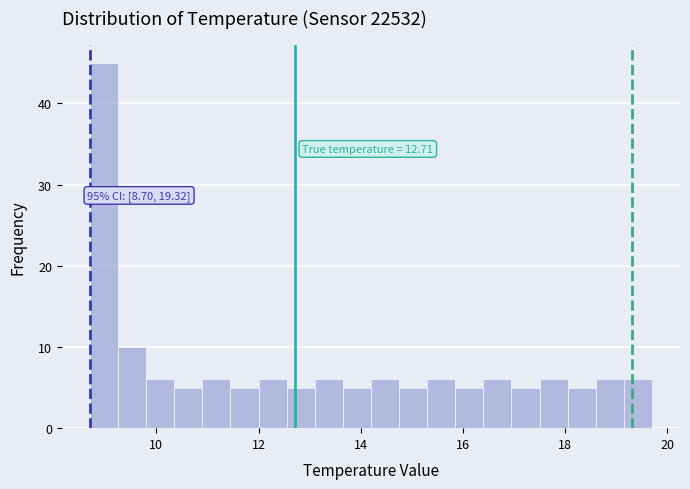

Read against the x-axis, roughly where is the centre of the tallest bar?

9.0